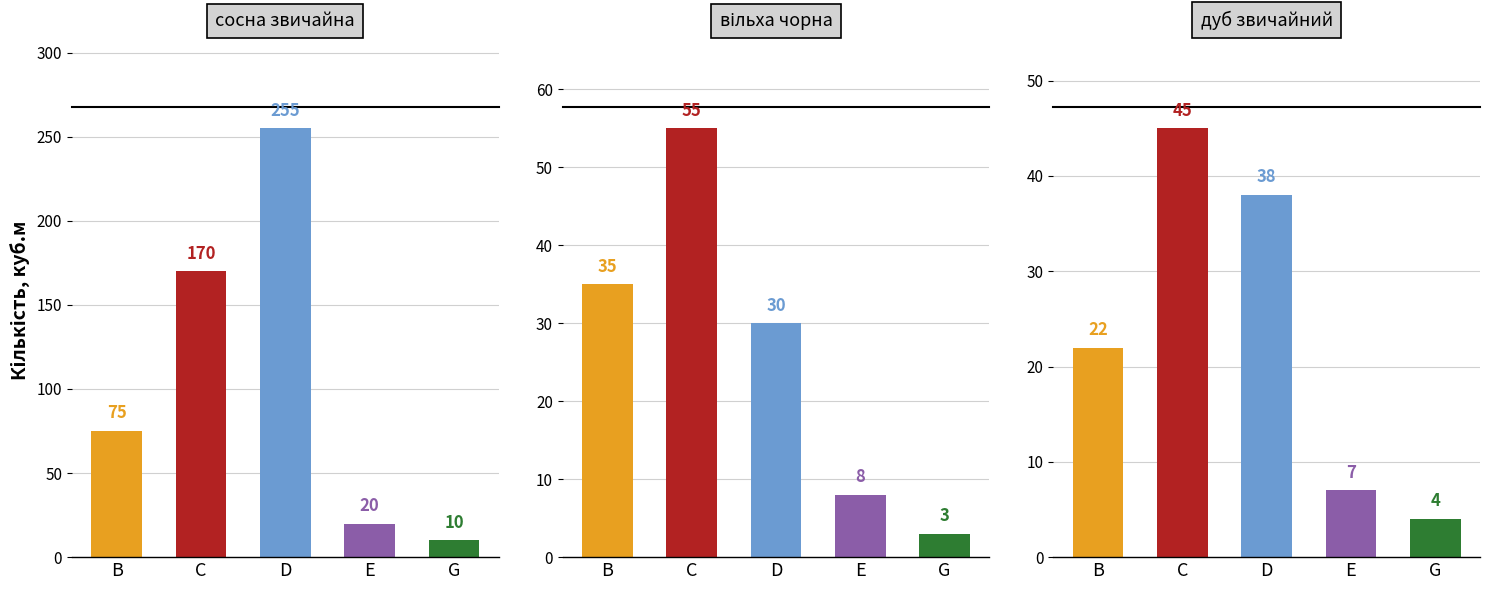

What is the greatest value displayed?

255